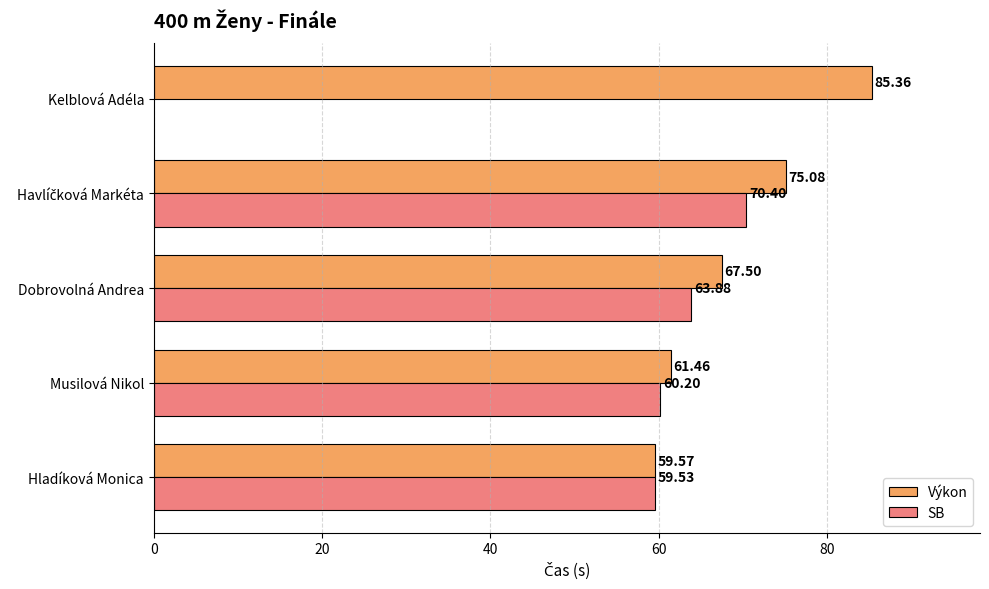

What is the difference between the maximum and minimum values?

25.8